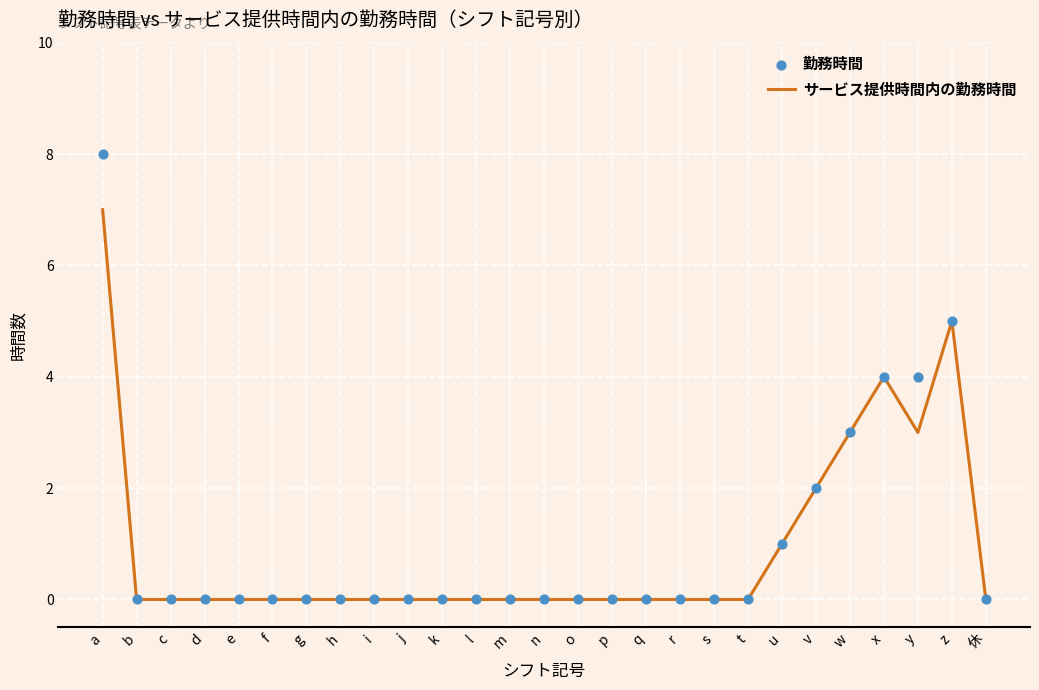

Which series contains the highest Y value?

勤務時間